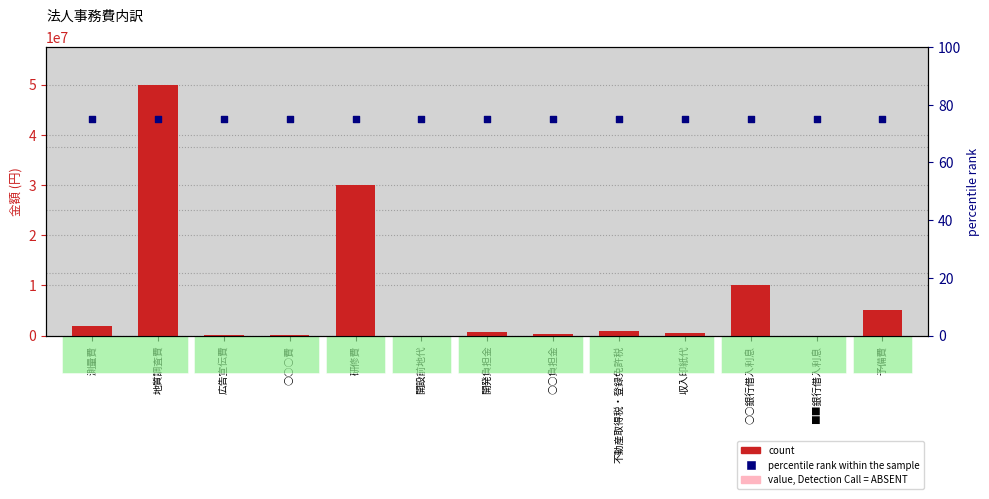

What is the total value across all series at 研修費?

30000075